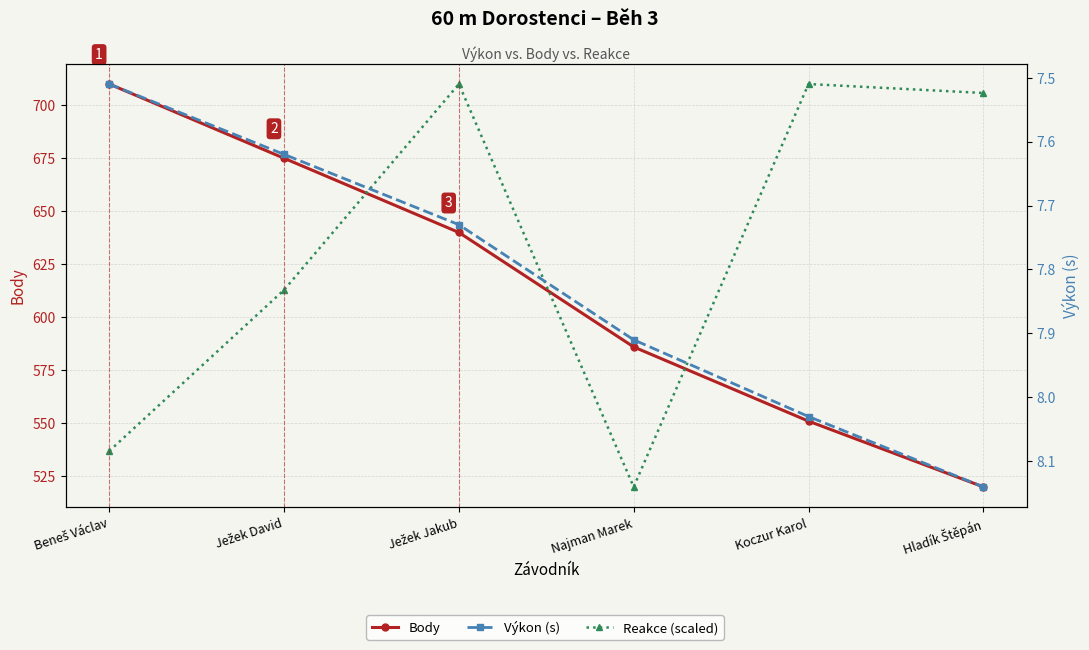

True or false: Výkon (s) and Reakce (scaled) cross at least once.

False